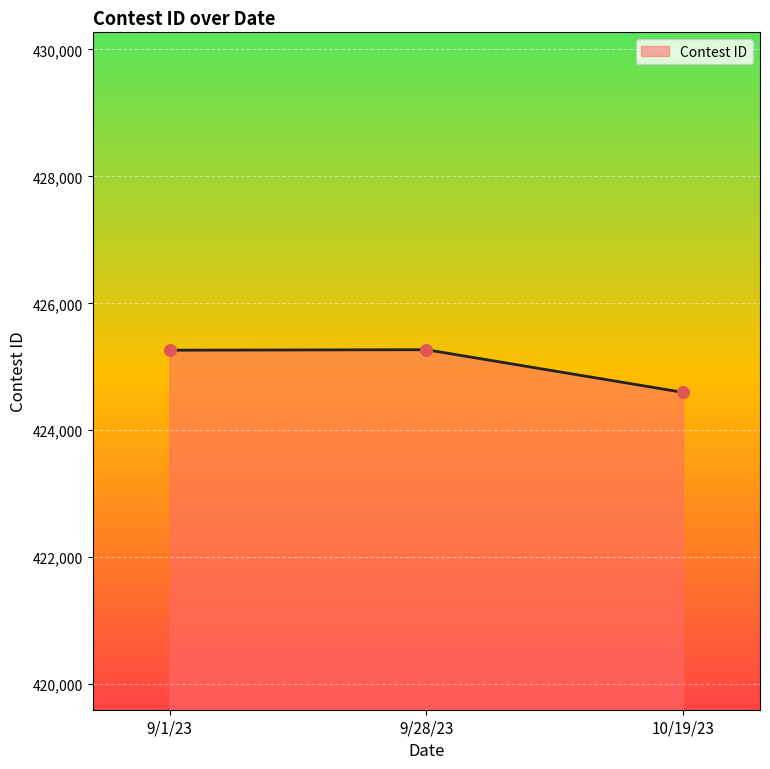

What is the change in value from 9/28/23 to 10/19/23?

-672